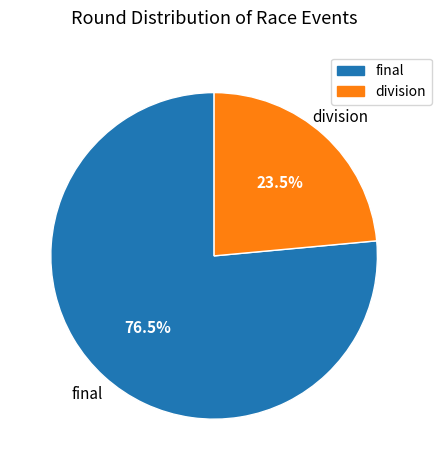

Does any single category account for the majority?

Yes